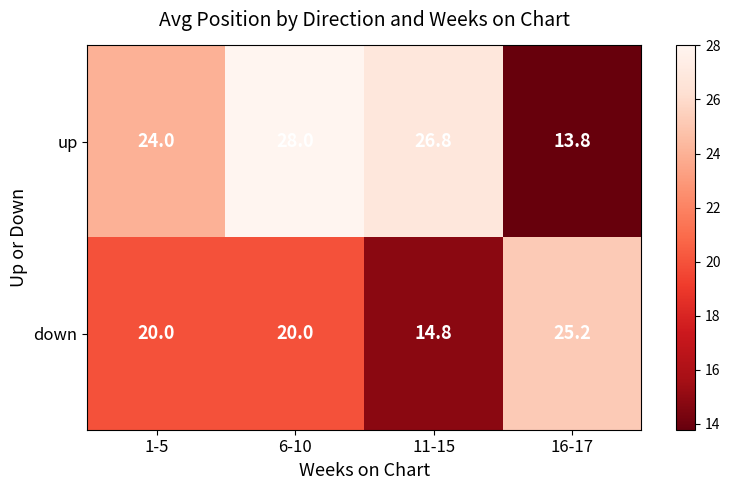

Reading left to right, transcribe all the data shown in this chart.

up: 24.0	28.0	26.8	13.8
down: 20.0	20.0	14.8	25.2